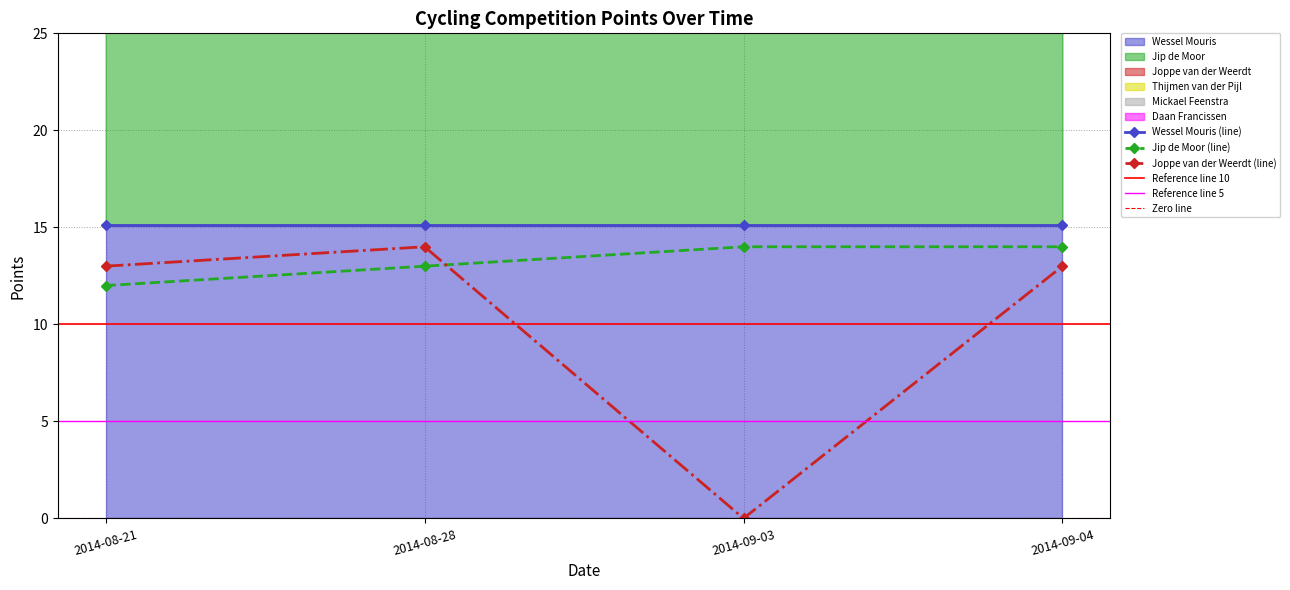

The value of Daan Francissen at 2014-09-04 is 4.3. True or false?

False